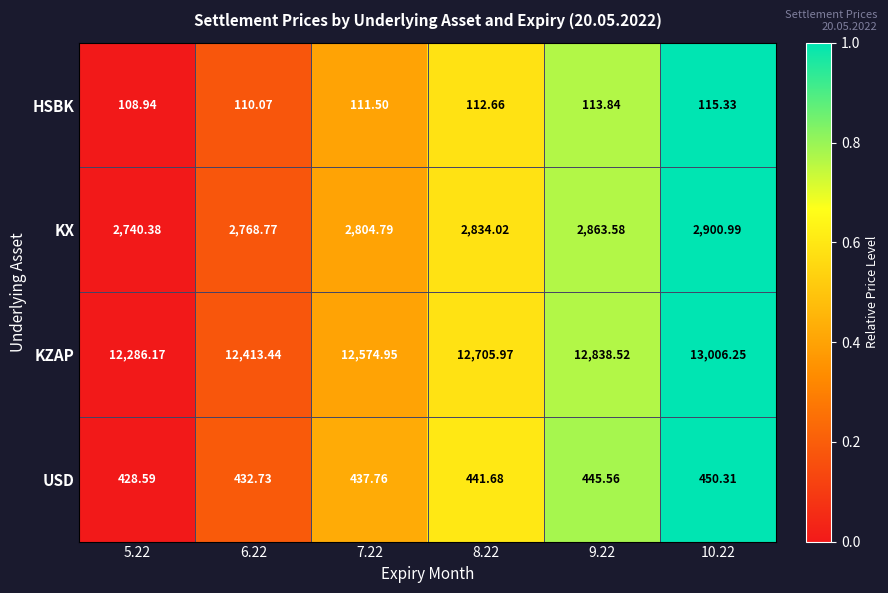

Which series has the largest total across all categories?

KZAP